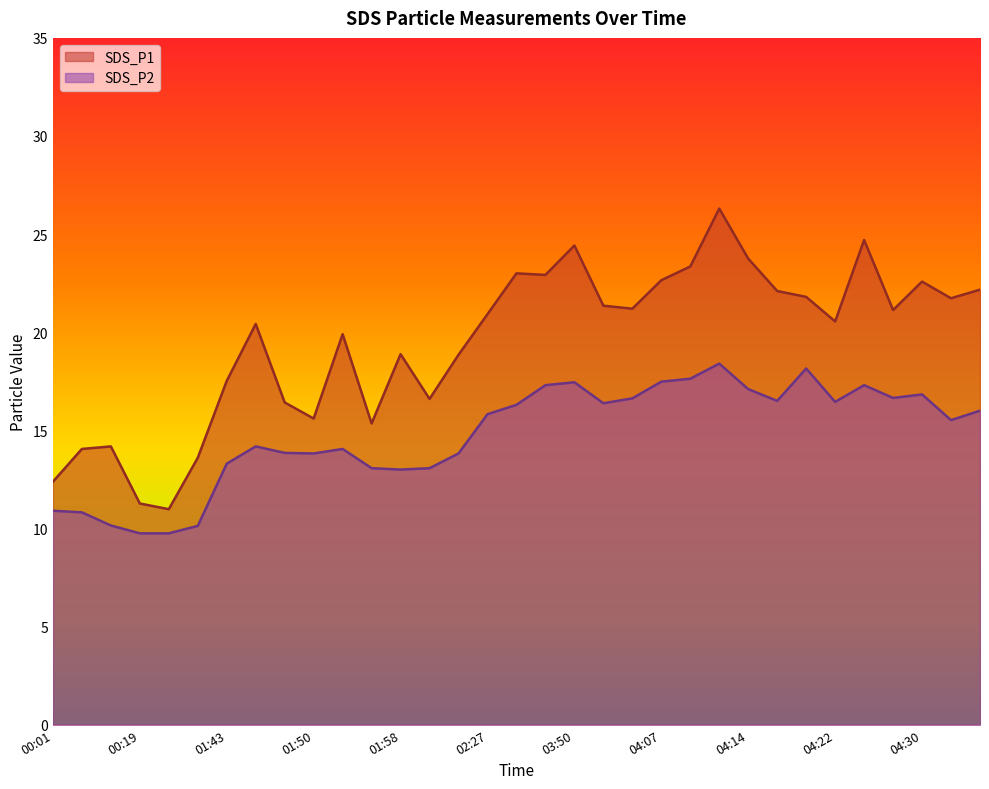

Which series has the largest total across all categories?

SDS_P1